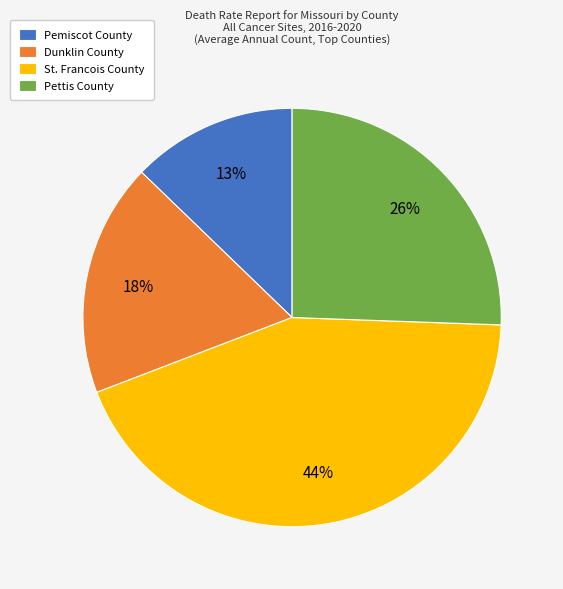

Rank the categories by value from lowest to highest.

Pemiscot County, Dunklin County, Pettis County, St. Francois County